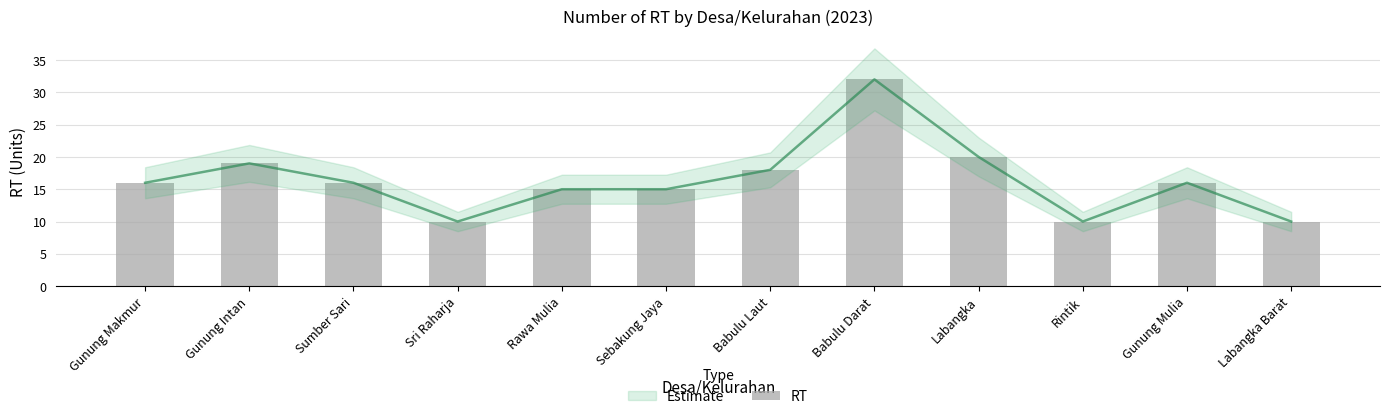

List the labels in order of value, largest first.

Babulu Darat, Labangka, Gunung Intan, Babulu Laut, Gunung Makmur, Sumber Sari, Gunung Mulia, Rawa Mulia, Sebakung Jaya, Sri Raharja, Rintik, Labangka Barat